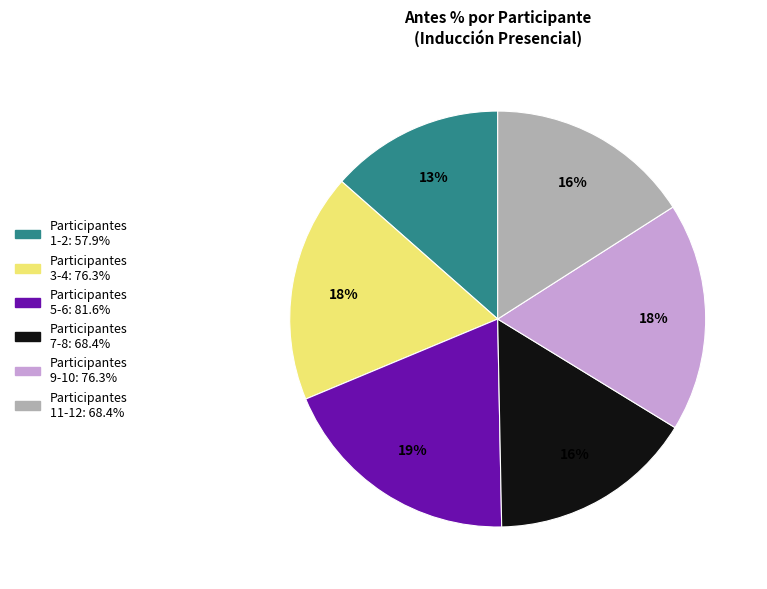

To the nearest percent, what is the difference between the largest and smallest slice percentages?

6%